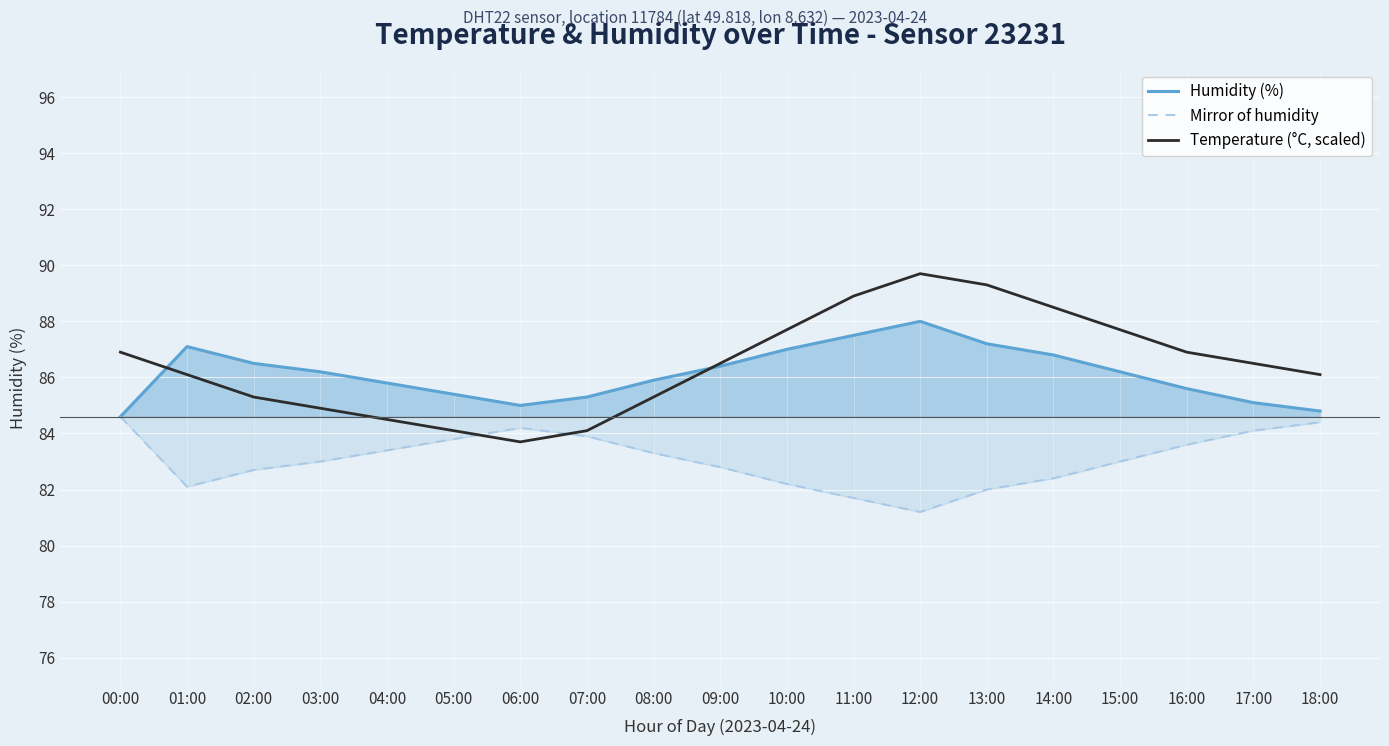

How many lines are shown in the chart?

3